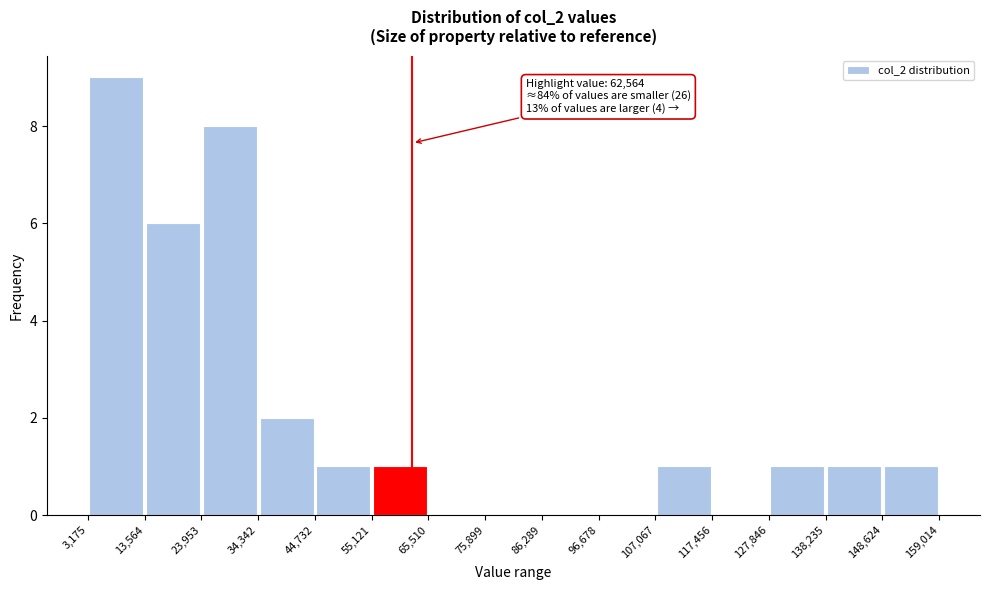

Which range on the x-axis has the tallest bar?

3,175 to 13,564